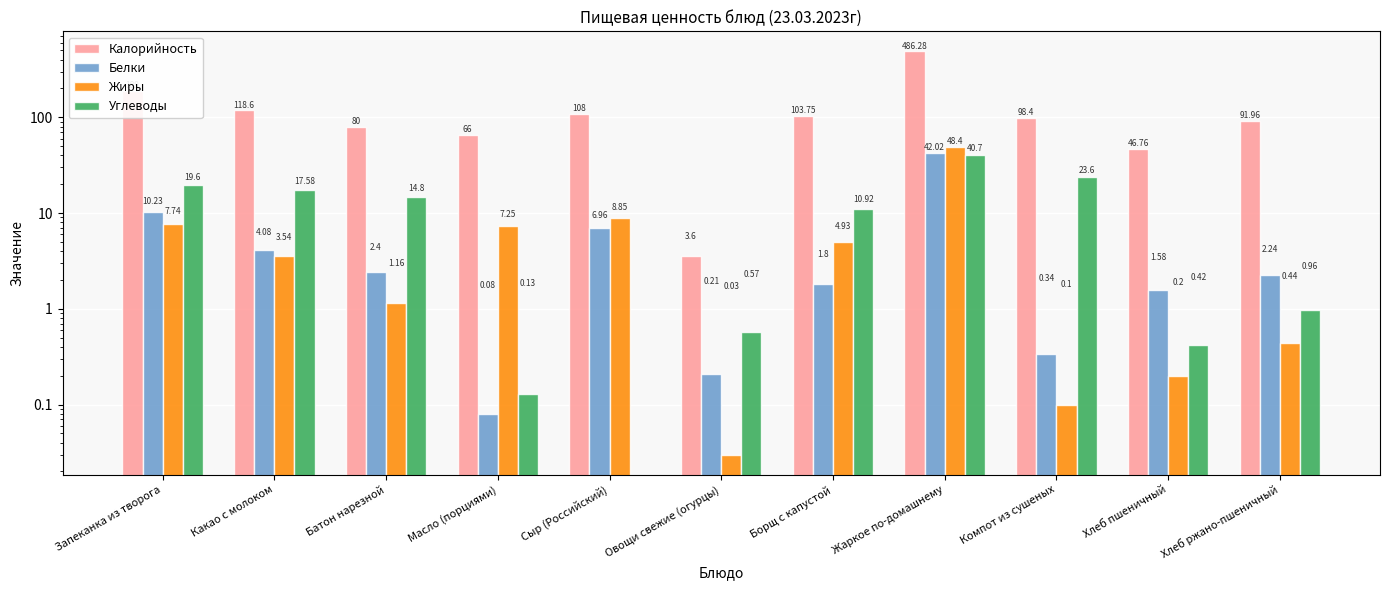

Reading left to right, transcribe all the data shown in this chart.

Калорийность: 189.0	118.6	80.0	66.0	108.0	3.6	103.8	486.3	98.4	46.8	92.0
Белки: 10.2	4.1	2.4	0.1	7.0	0.2	1.8	42.0	0.3	1.6	2.2
Жиры: 7.7	3.5	1.2	7.2	8.8	0.0	4.9	48.4	0.1	0.2	0.4
Углеводы: 19.6	17.6	14.8	0.1	0.0	0.6	10.9	40.7	23.6	0.4	1.0